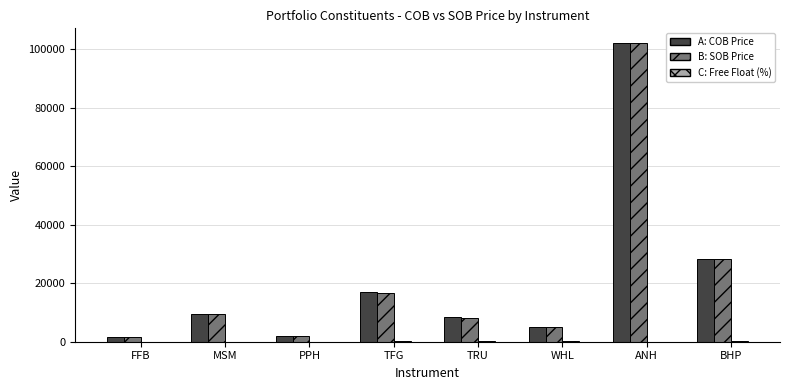

Which category has the highest value across all series?

ANH